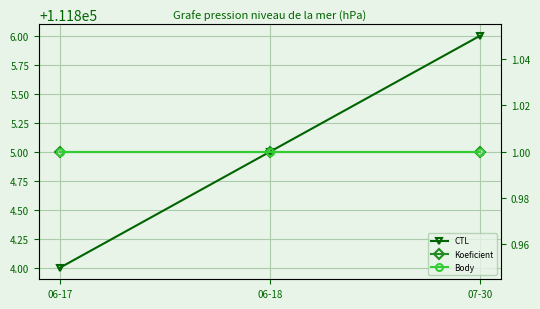

Reading left to right, transcribe all the data shown in this chart.

CTL: 06-17=111804	06-18=111805	07-30=111806
Koeficient: 06-17=1	06-18=1	07-30=1
Body: 06-17=1	06-18=1	07-30=1